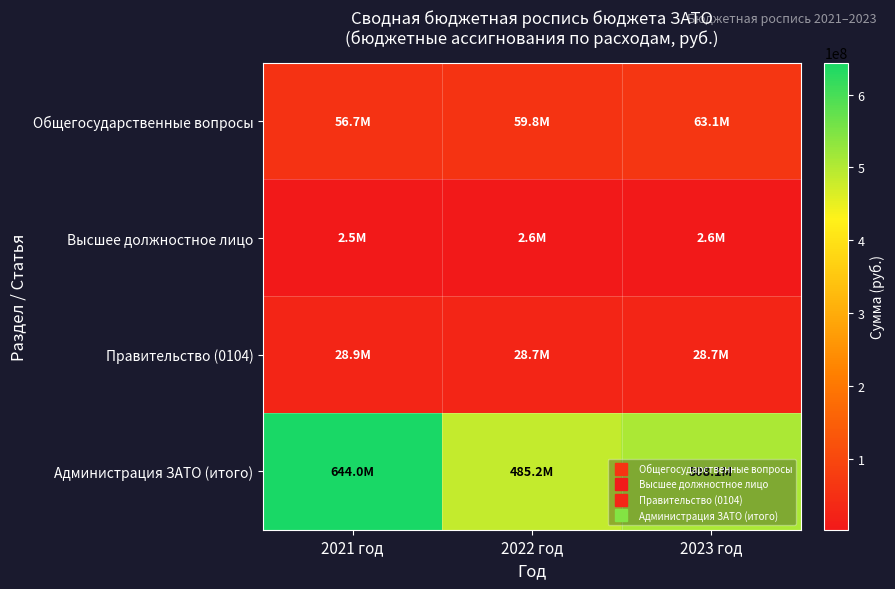

Which label corresponds to the smallest value in the chart?

2021 год